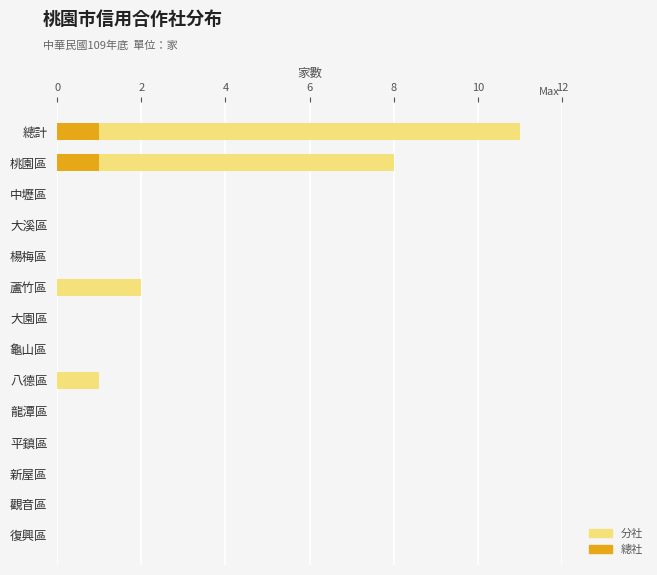

At which category is the sum across all series the highest?

總計